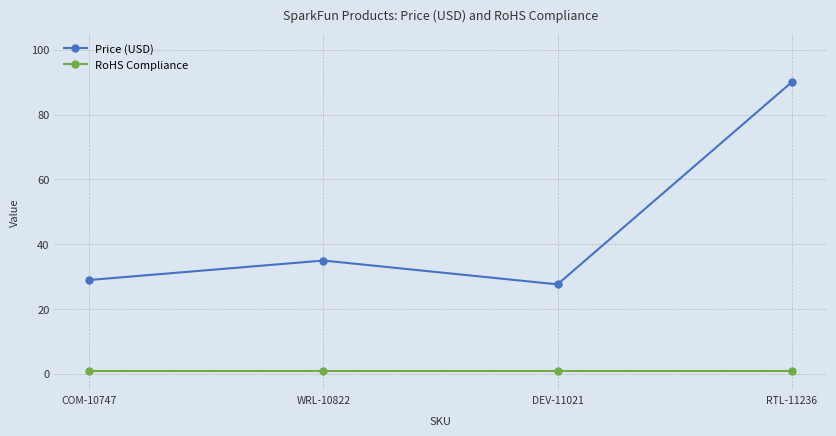

Which category has the highest value across all series?

RTL-11236